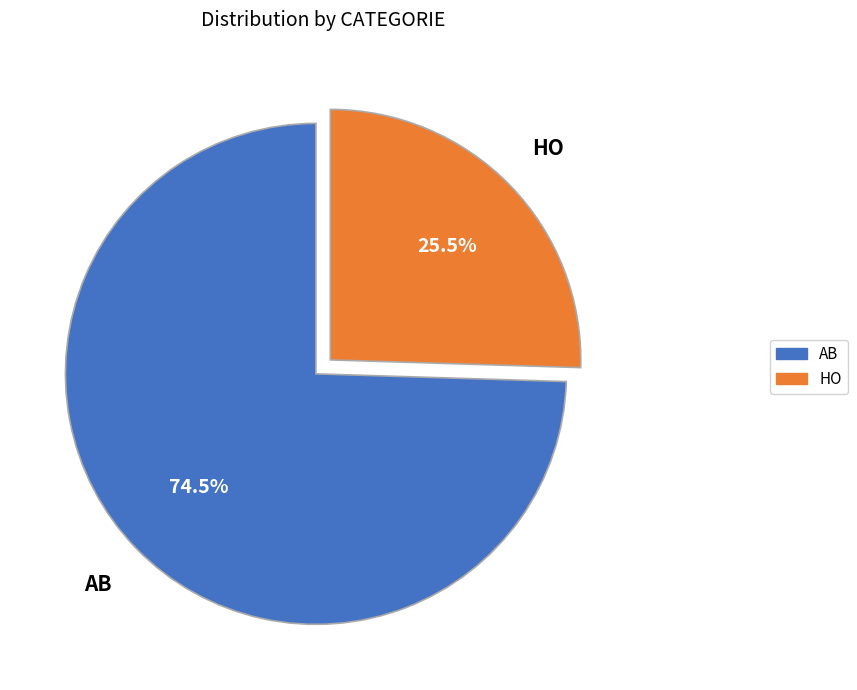

To the nearest percent, what is the difference between the largest and smallest slice percentages?

49%